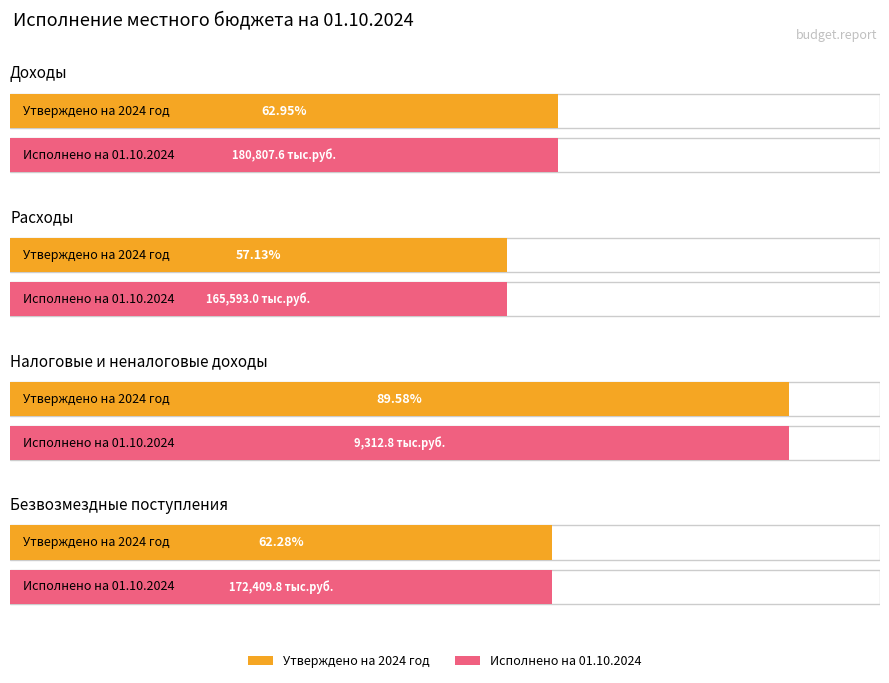

What is the lowest value of the Исполнено на 01.10.2024 series?

9312.8